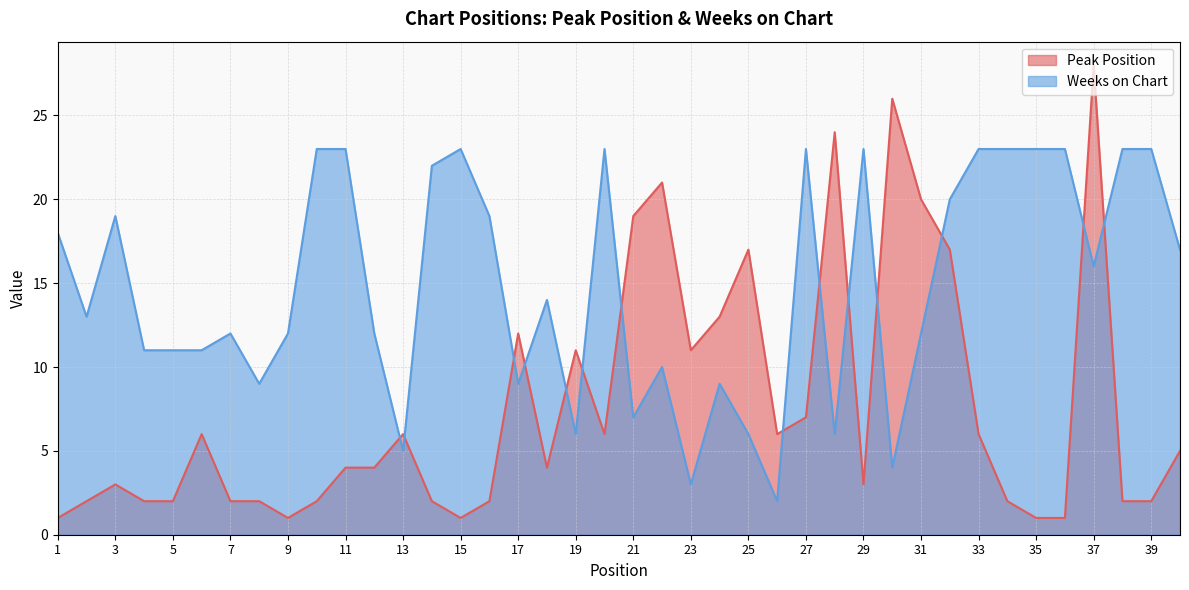

Read the Peak Position value at 19, to the nearest 5.

10